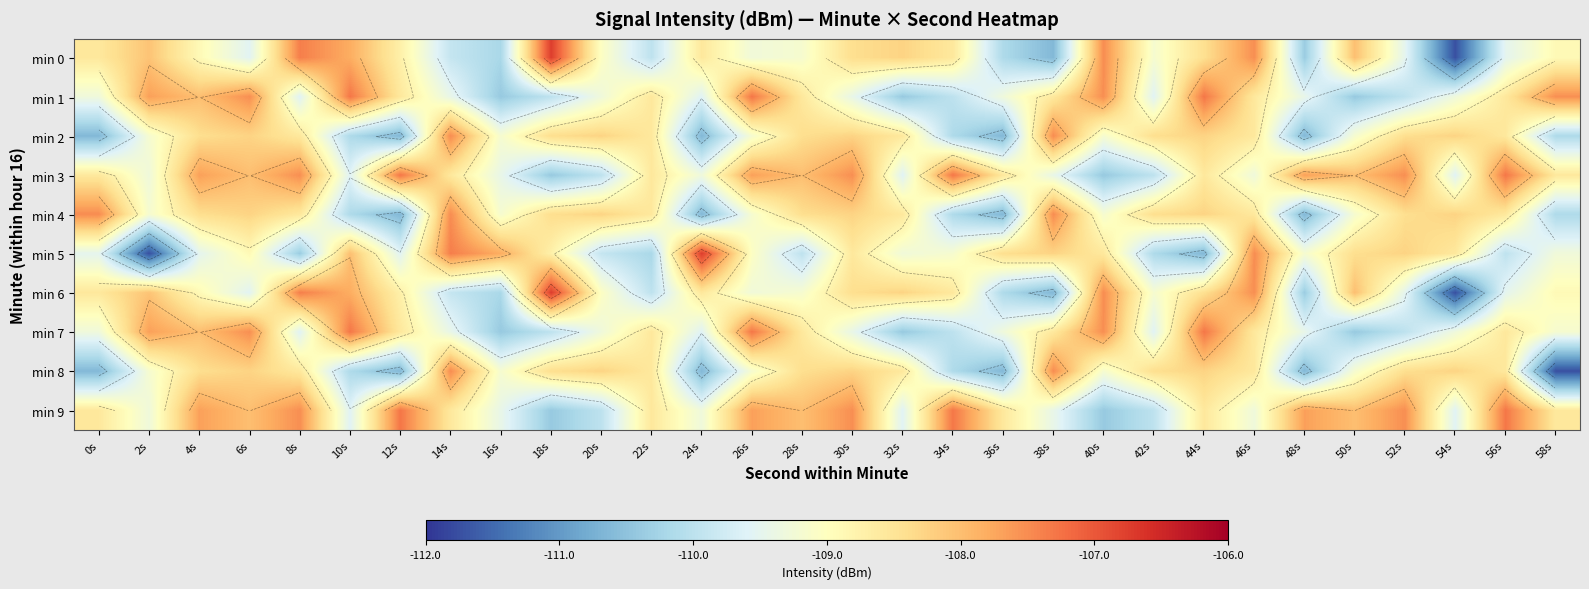

True or false: min 4 has a value of -178.7 at 32s.

False